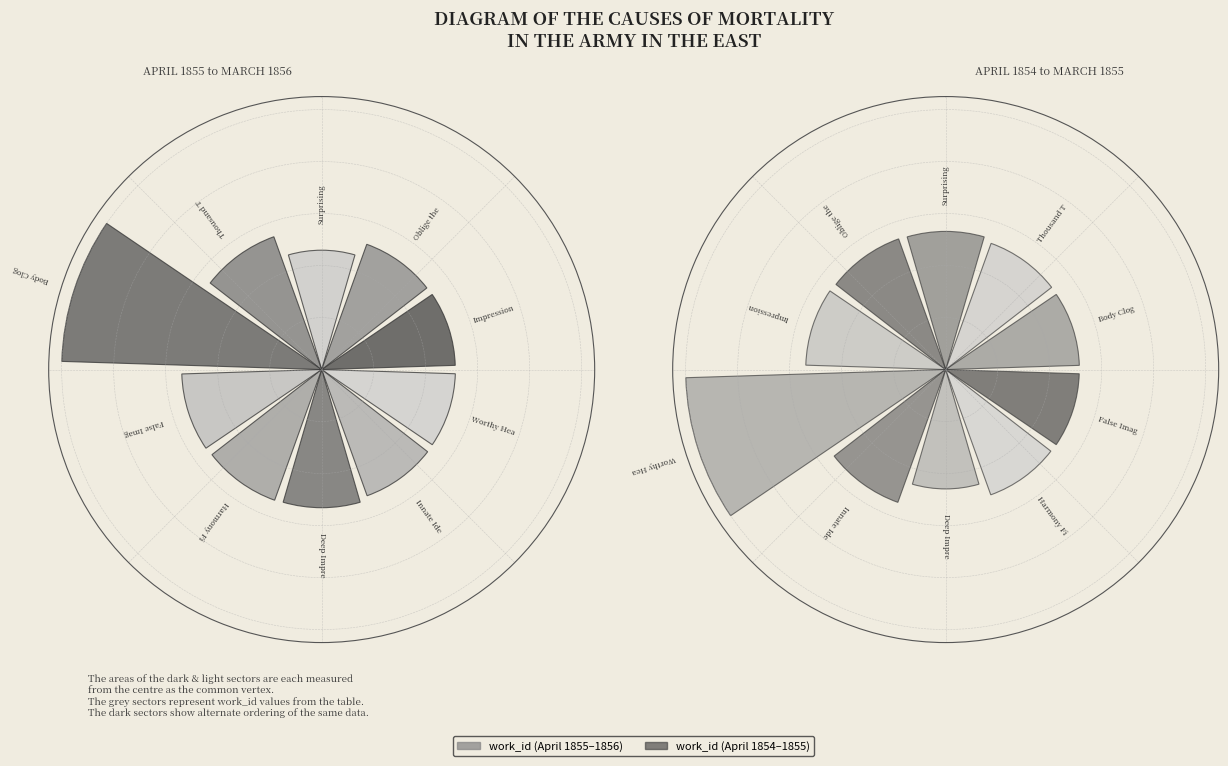

How many segments does this pie chart have?

10